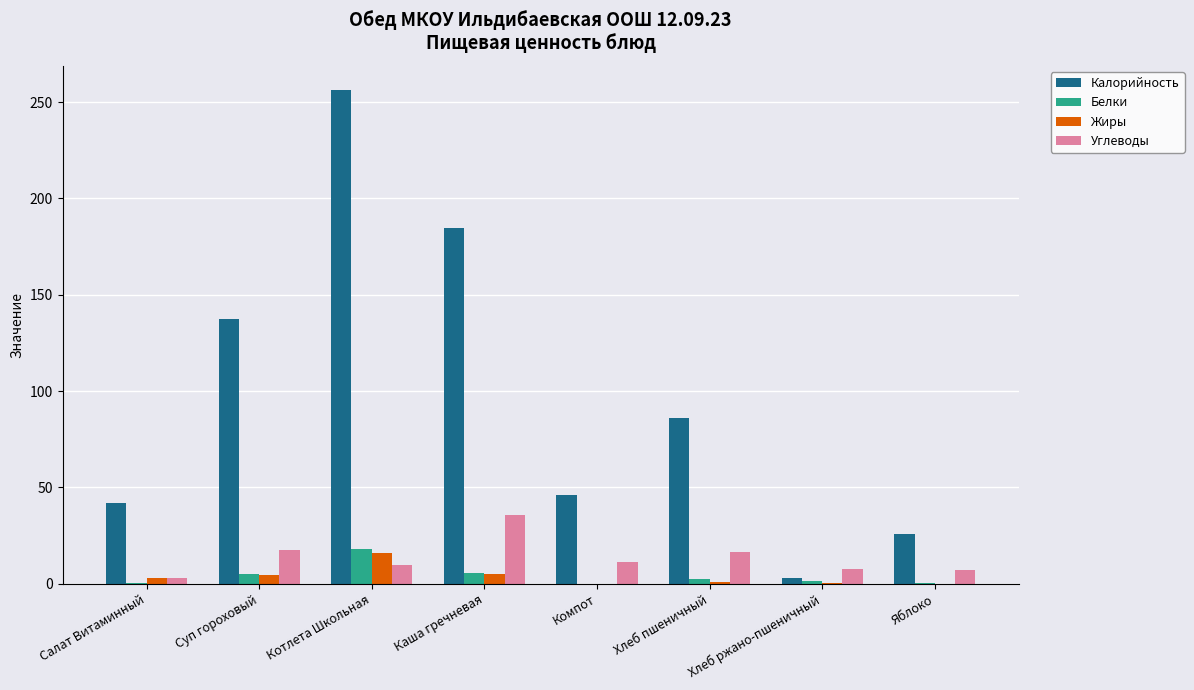

Are the bars horizontal?

No